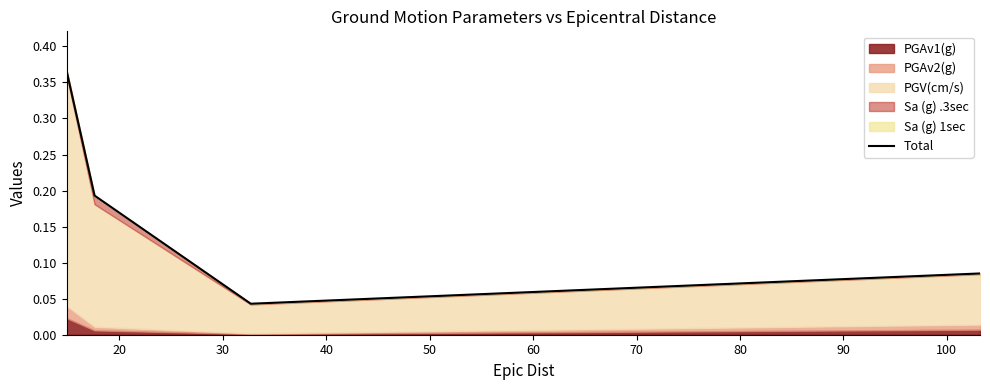

True or false: Total has more than 1 points higher than both neighbors.

False